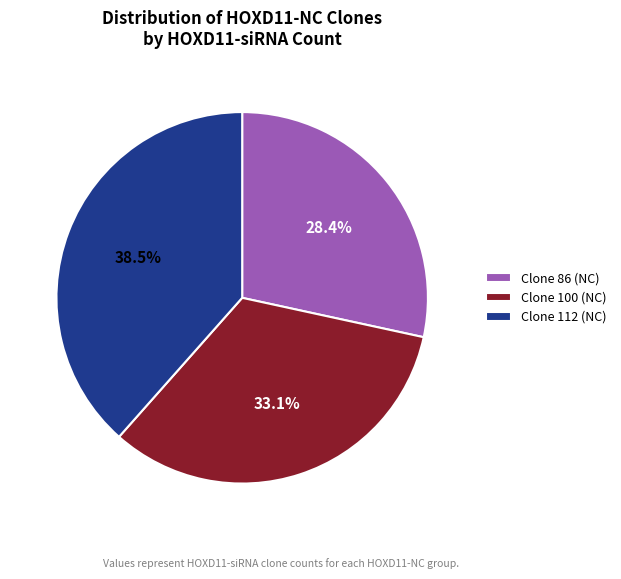

Which category has the biggest portion of the pie?

Clone 112 (NC)